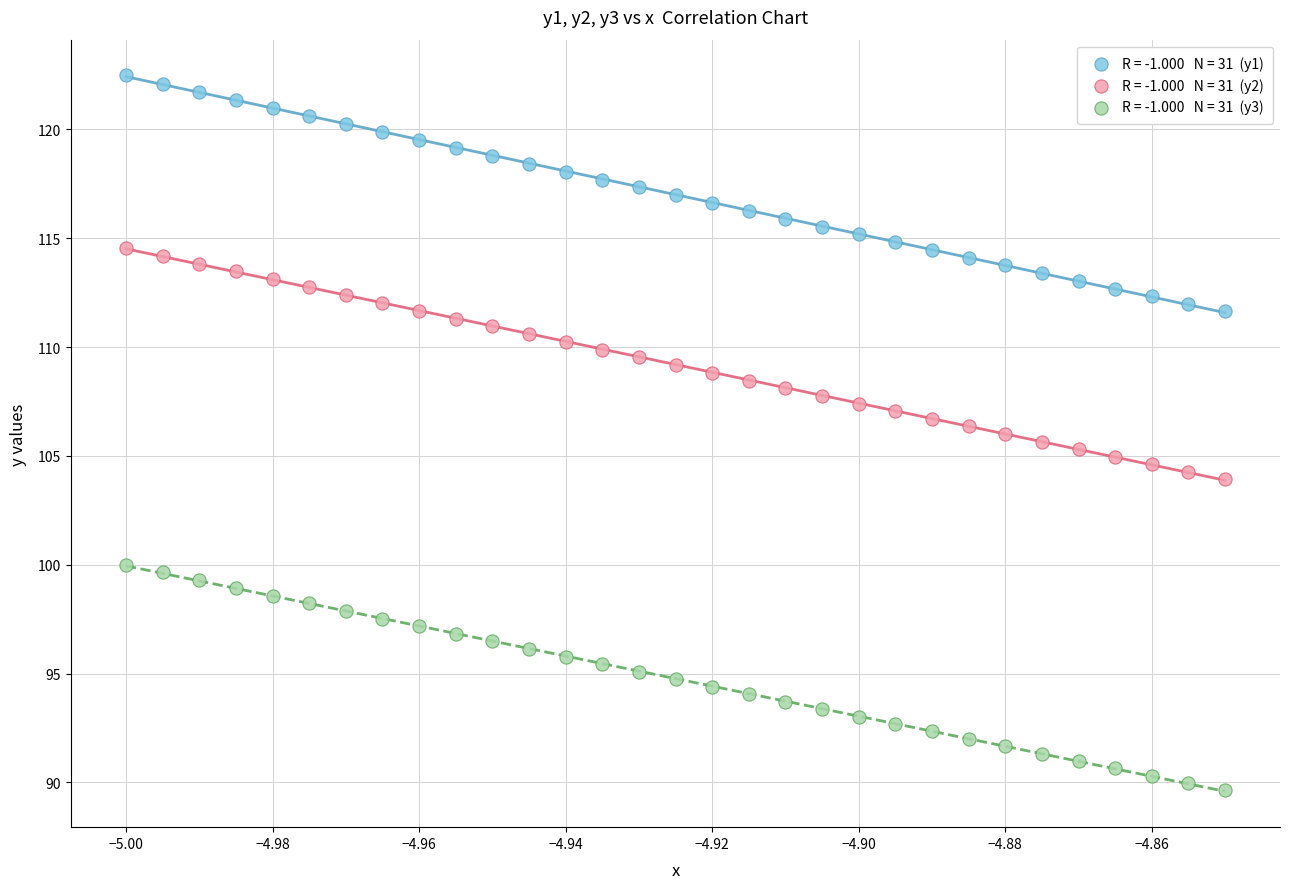

Across all data points, what is the range of Y values (max minus min)?

32.8